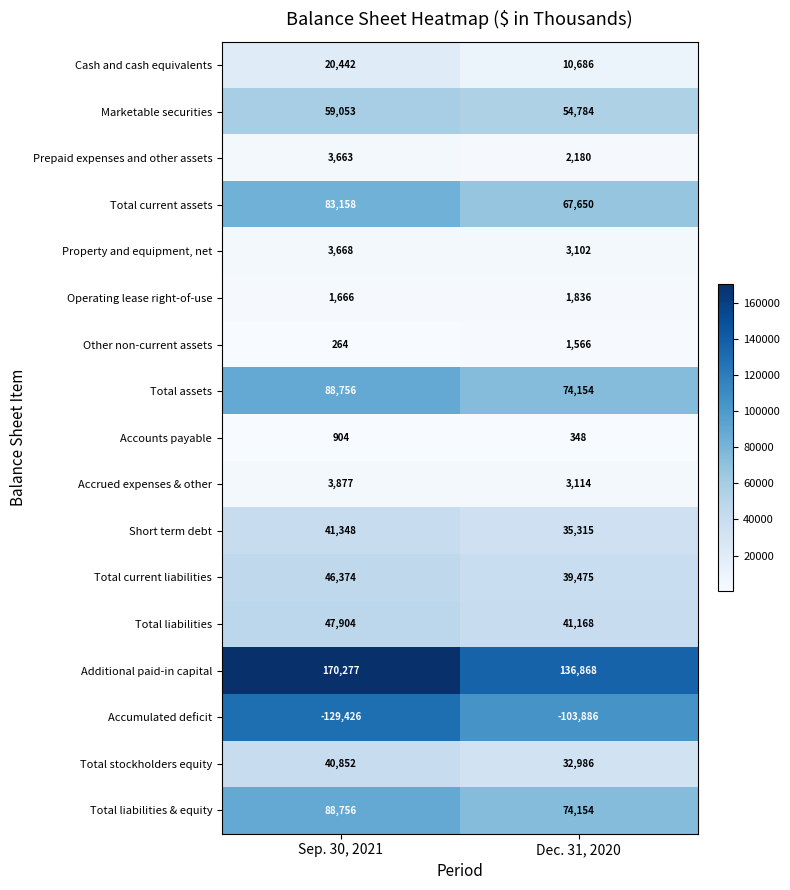

Which series changed the most between Sep. 30, 2021 and Dec. 31, 2020?

Additional paid-in capital